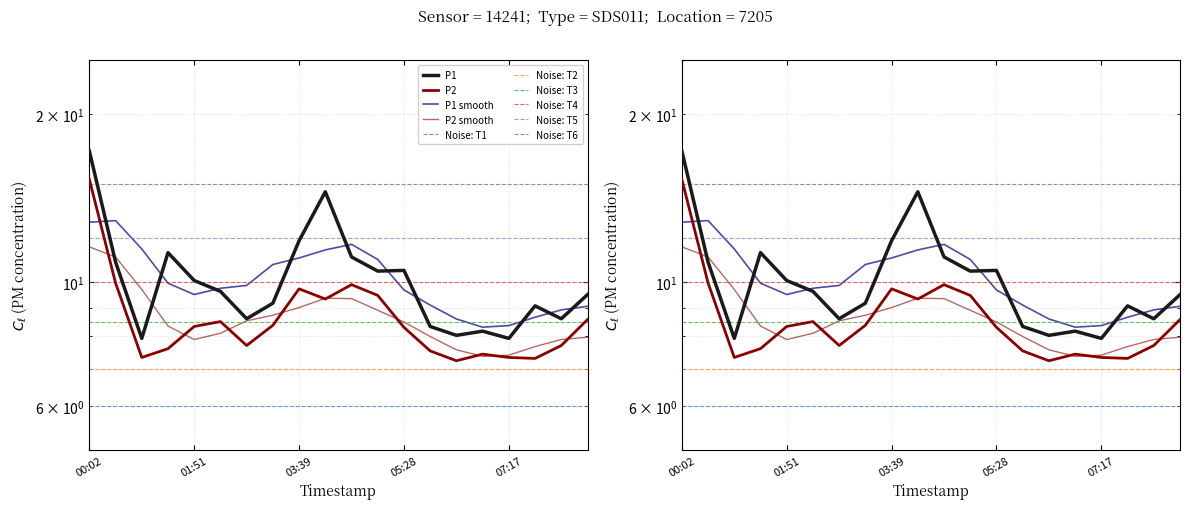

List the labels in order of P1 value, largest first.

00:02, 04:06, 03:39, 01:23, 04:34, 00:29, 05:28, 05:01, 01:51, 02:18, 08:39, 03:12, 07:44, 02:45, 08:12, 05:56, 06:50, 06:23, 00:56, 07:17